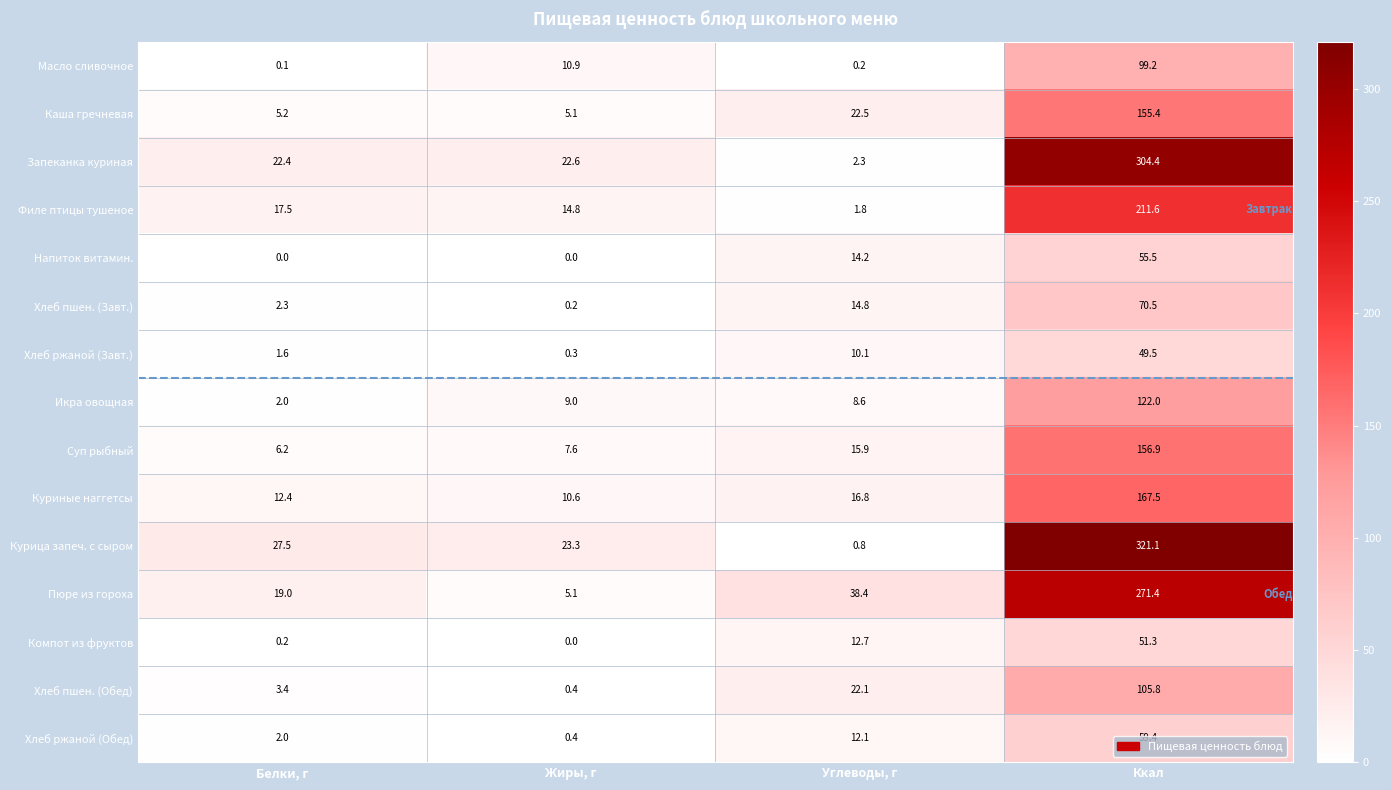

Which series has the largest range (max minus min)?

Курица запеч. с сыром